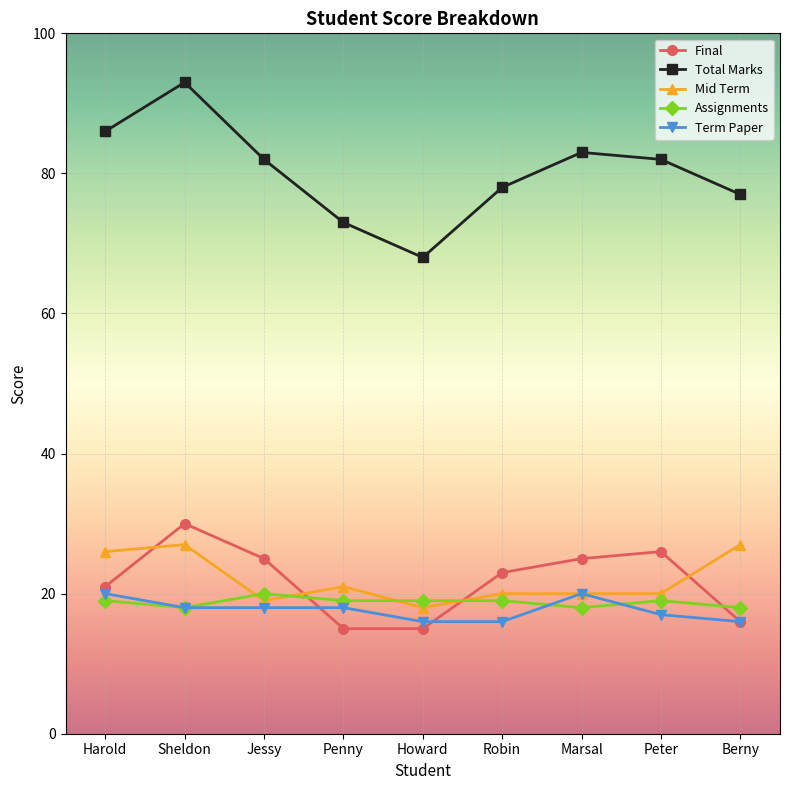

At which label is Mid Term closest to 22?

Penny